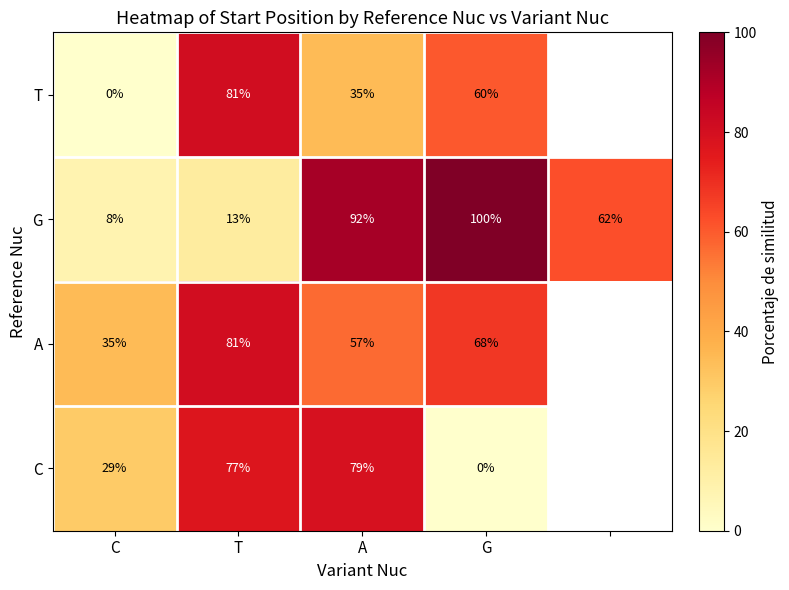

Count the number of categories in the chart.

5